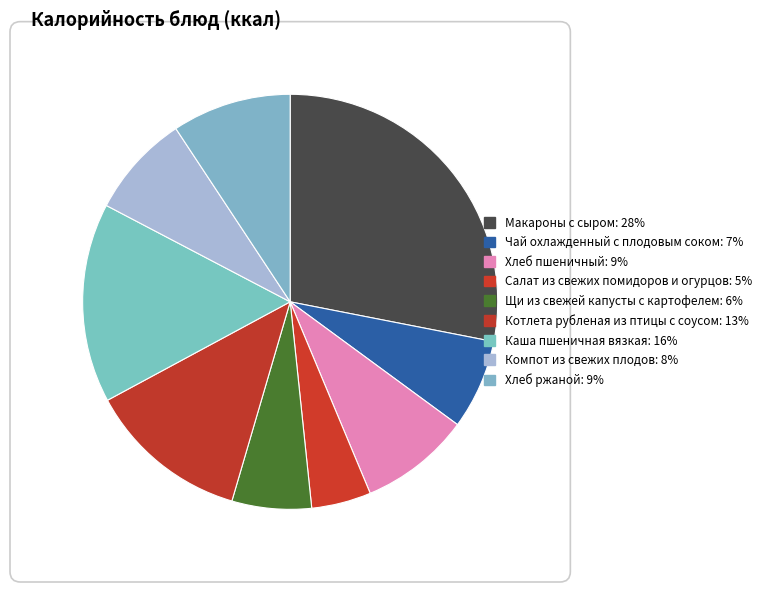

To the nearest percent, what is the combined percentage of Салат из свежих помидоров и огурцов and Макароны с сыром?

33%